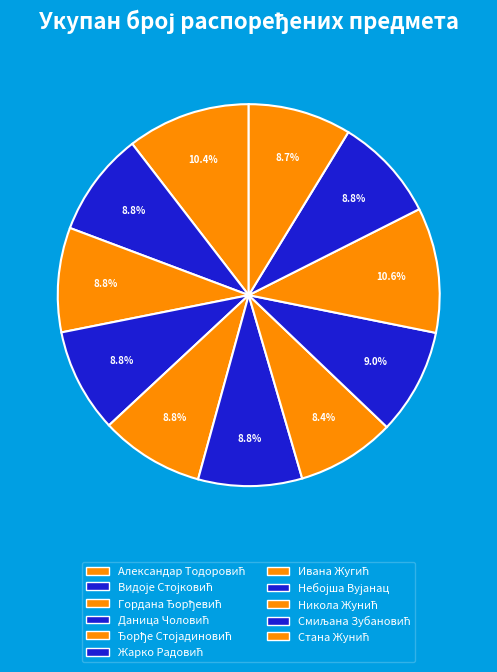

True or false: Ђорђе Стојадиновић accounts for 3% of the total.

False